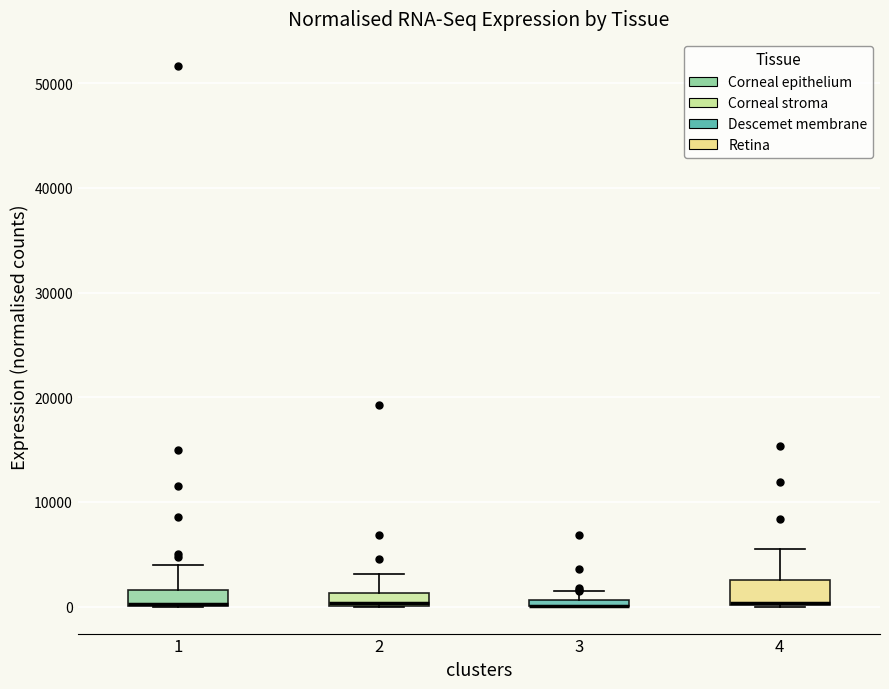

Where does the upper whisker of the box at x = 1 end on the y-axis? The values are not printed on the chart, so give them approximately, as read against the axis.

4000